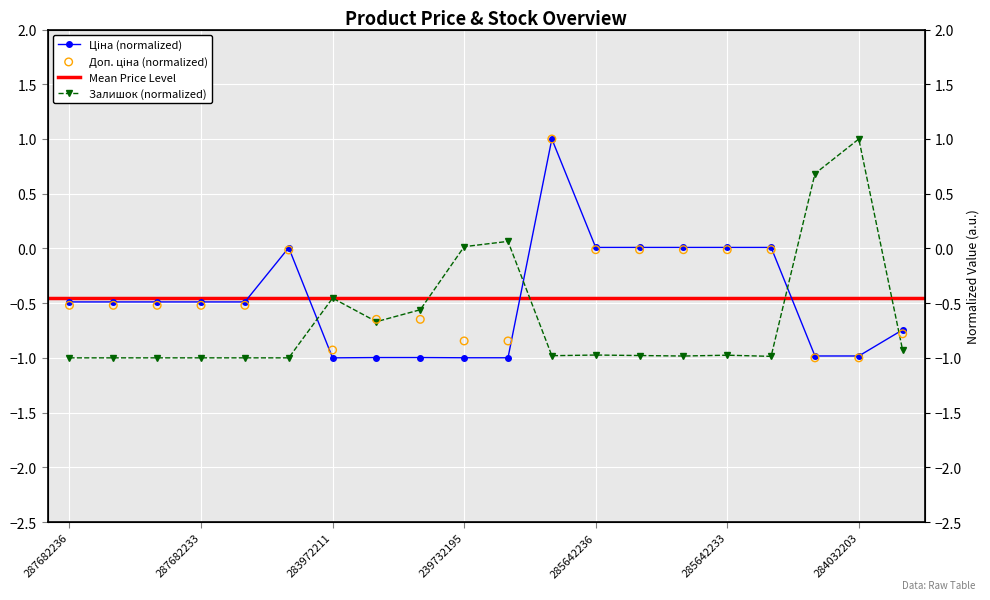

What is the total value across all series at 287682234?

-2.0